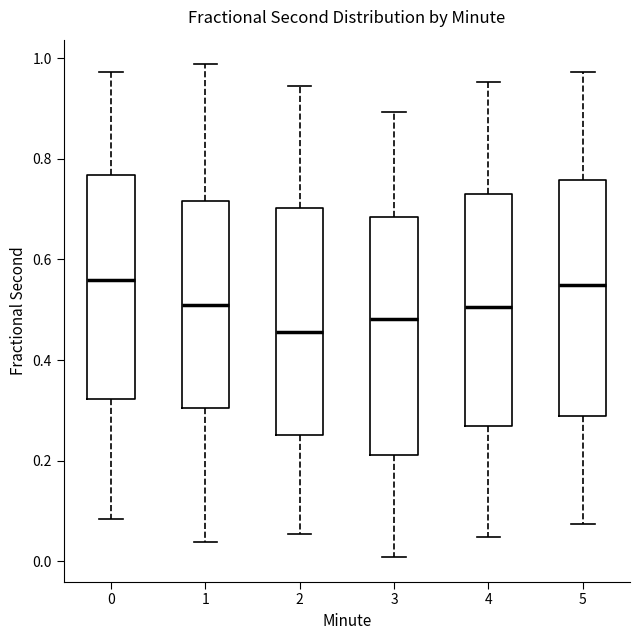

Reading left to right, read every box against the y-axis: the position of its median line, the range the box covers, and the ends of its whiskers. The values are not printed on the chart, so give them approximately, as read against the axis.

0: median 0.56, box 0.32 to 0.76, whiskers 0.08 to 0.98
1: median 0.50, box 0.30 to 0.72, whiskers 0.04 to 0.98
2: median 0.46, box 0.26 to 0.70, whiskers 0.06 to 0.94
3: median 0.48, box 0.22 to 0.68, whiskers 0.00 to 0.90
4: median 0.50, box 0.26 to 0.74, whiskers 0.04 to 0.96
5: median 0.54, box 0.28 to 0.76, whiskers 0.08 to 0.98